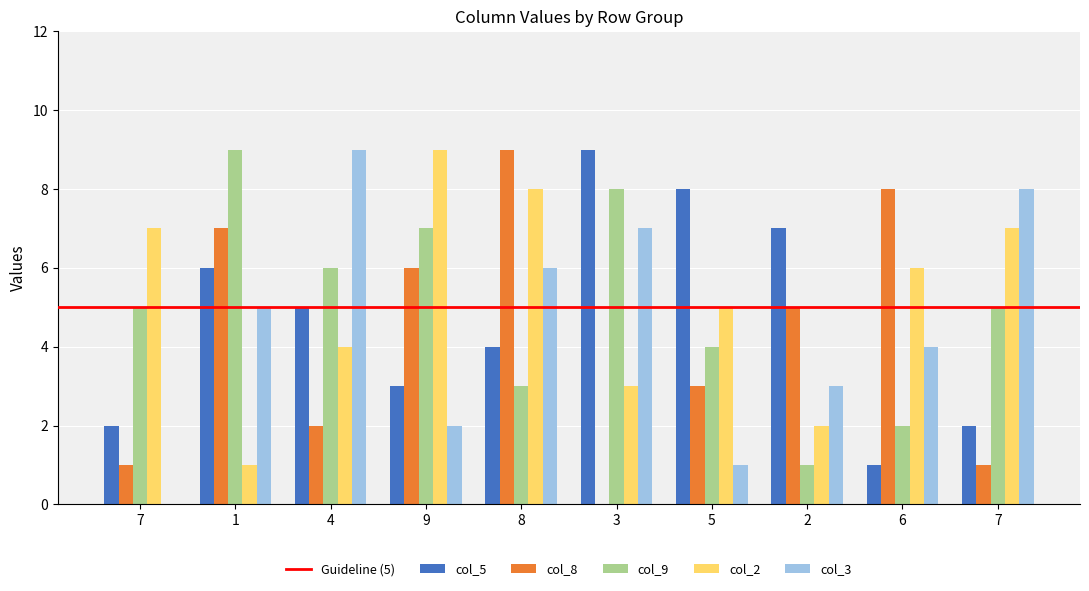

How many groups of bars are there?

10